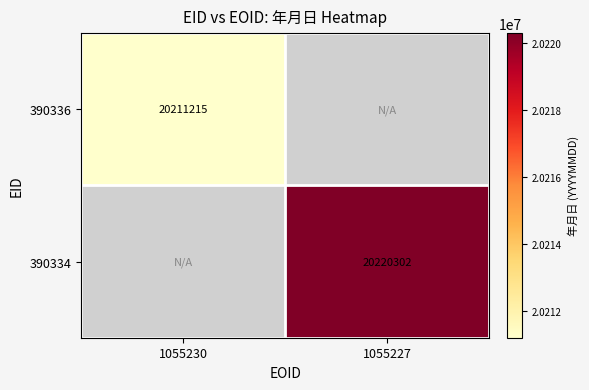

The value of 390336 at 1055230 is 20211215. True or false?

True